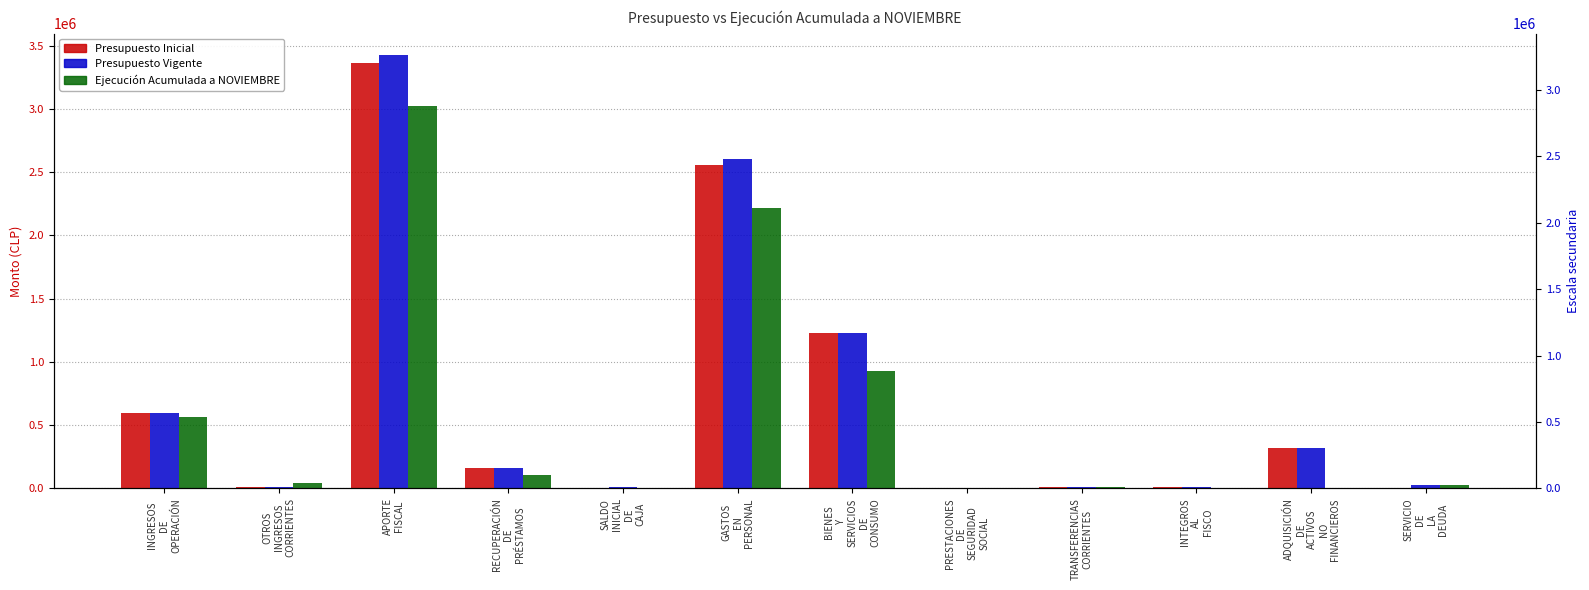

Where is Presupuesto Vigente nearest to the value 1711934?

BIENES
Y
SERVICIOS
DE
CONSUMO